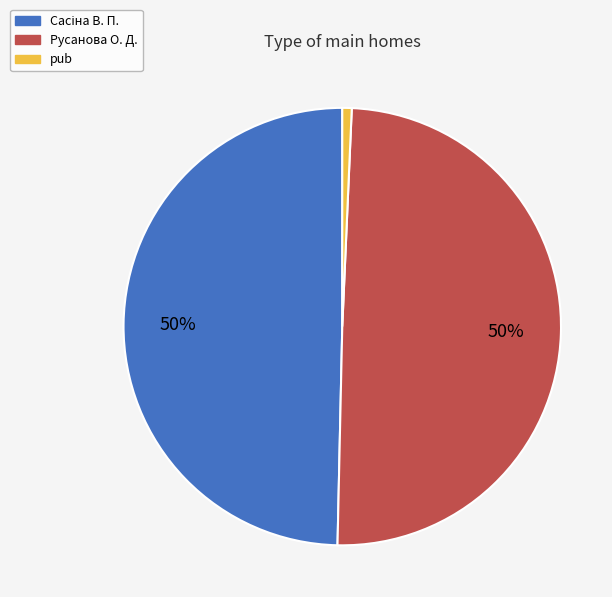

What is the smallest slice in the pie chart?

pub